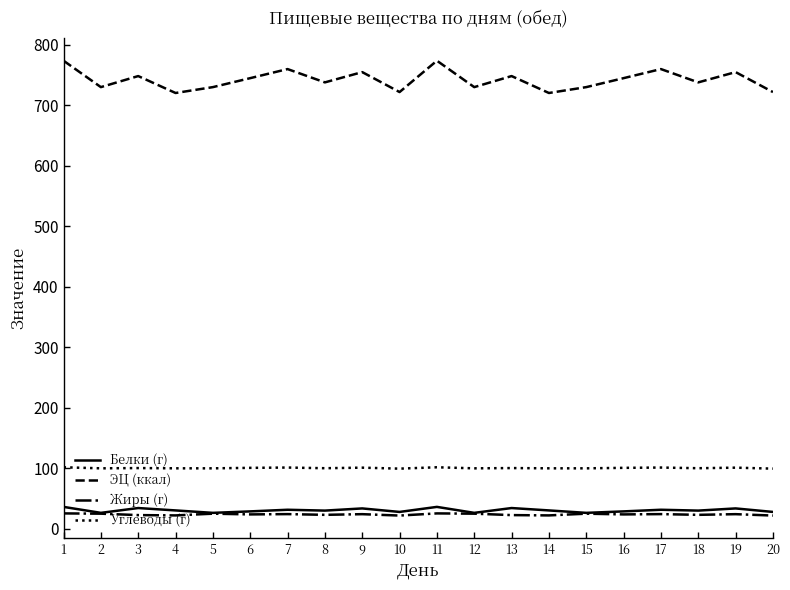

Which series changed the most between 13 and 20?

ЭЦ (ккал)